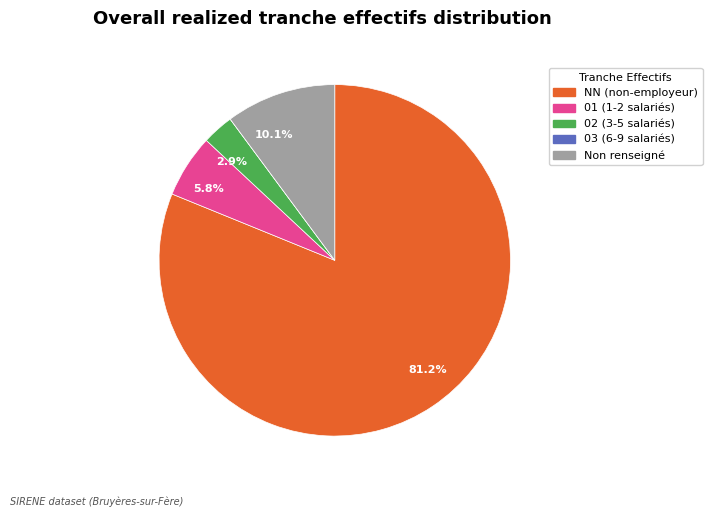

Does any single category account for the majority?

Yes